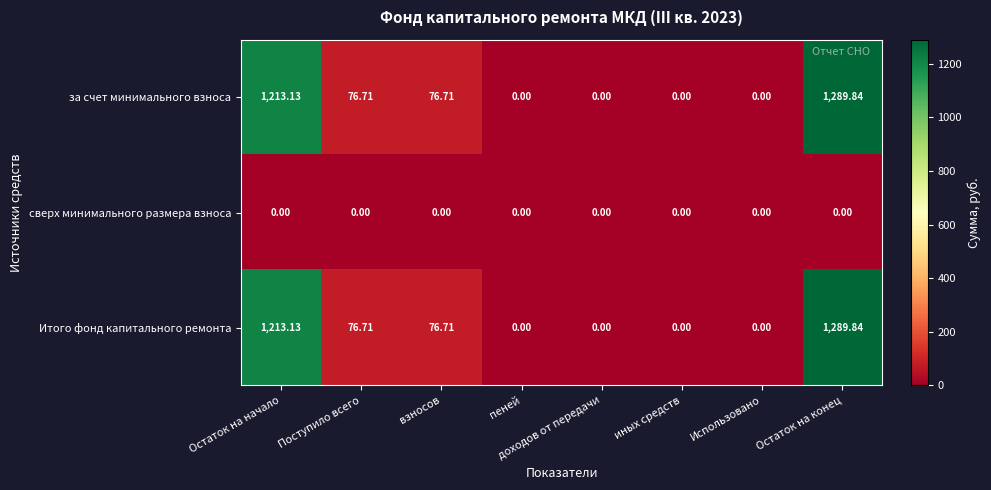

At which label does за счет минимального взноса first exceed 76?

Остаток на начало